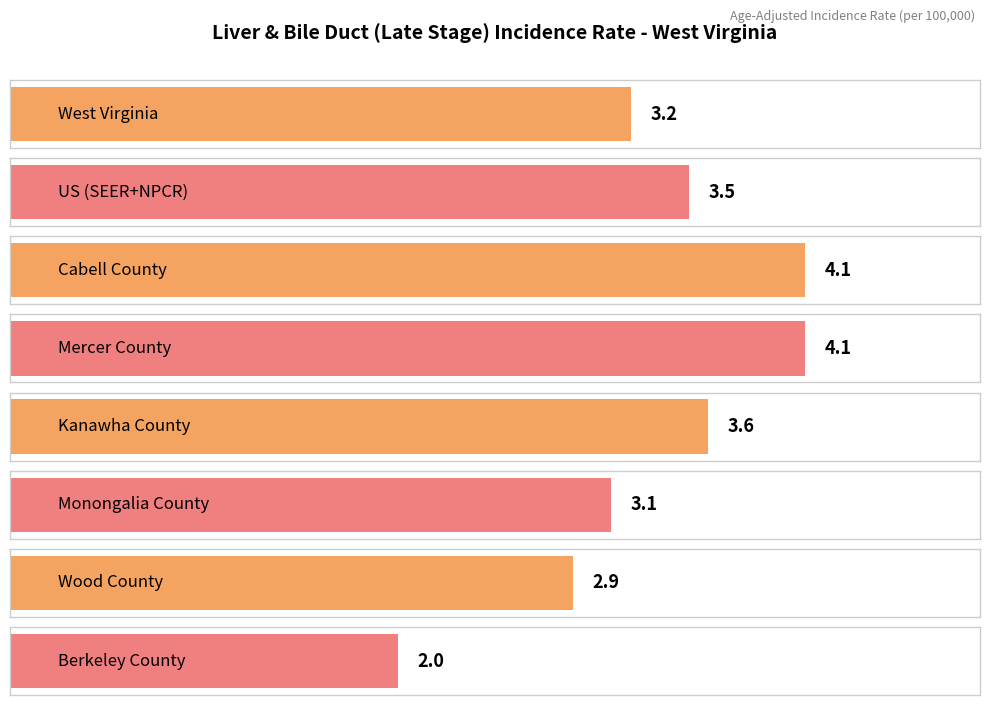

How many series are shown in this chart?

1